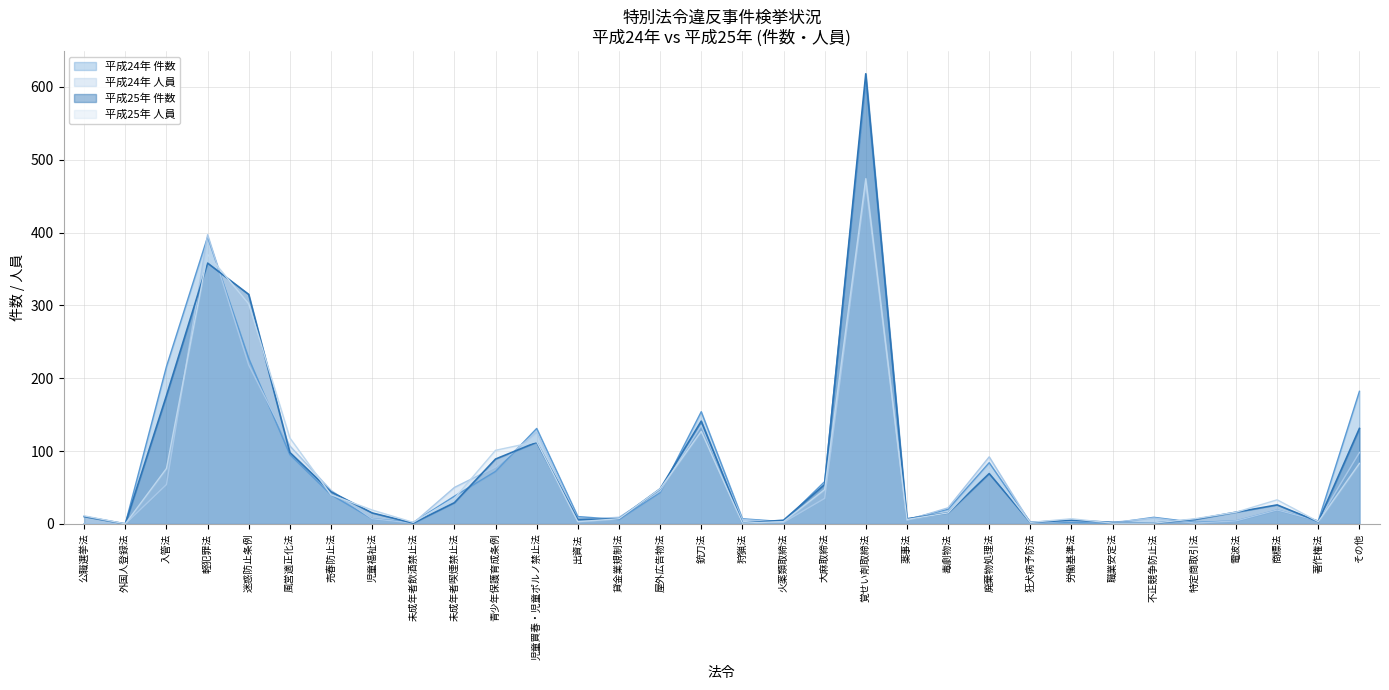

Is it true that 平成24年 件数 equals 5 at 電波法?

False